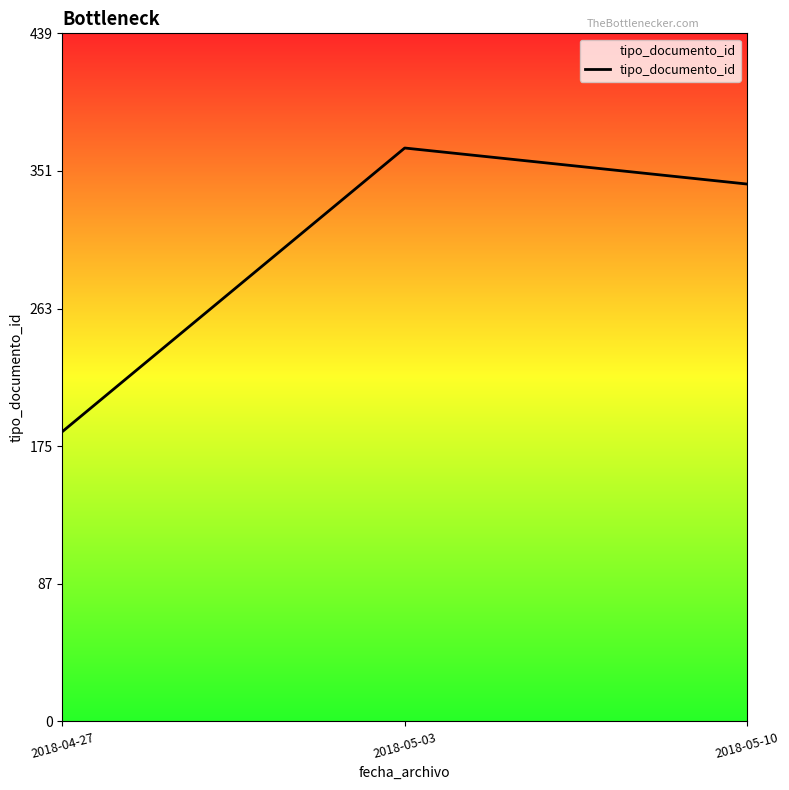

What is the approximate value at 2018-04-27?

185